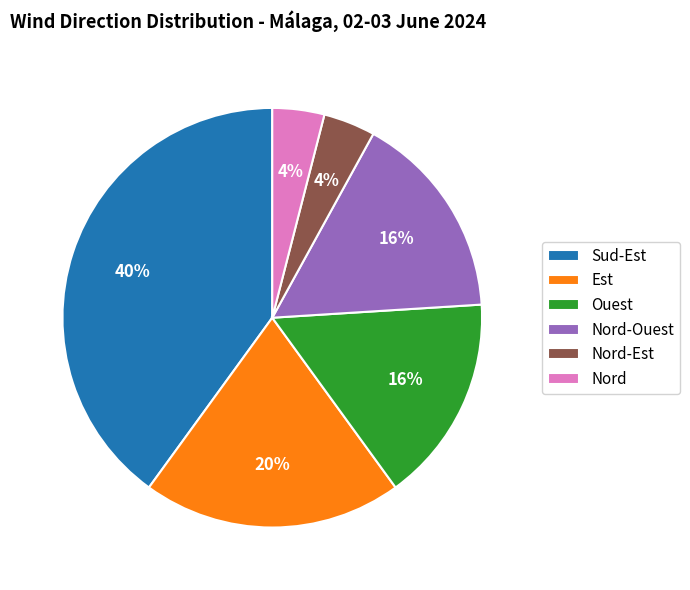

Which category has the biggest portion of the pie?

Sud-Est